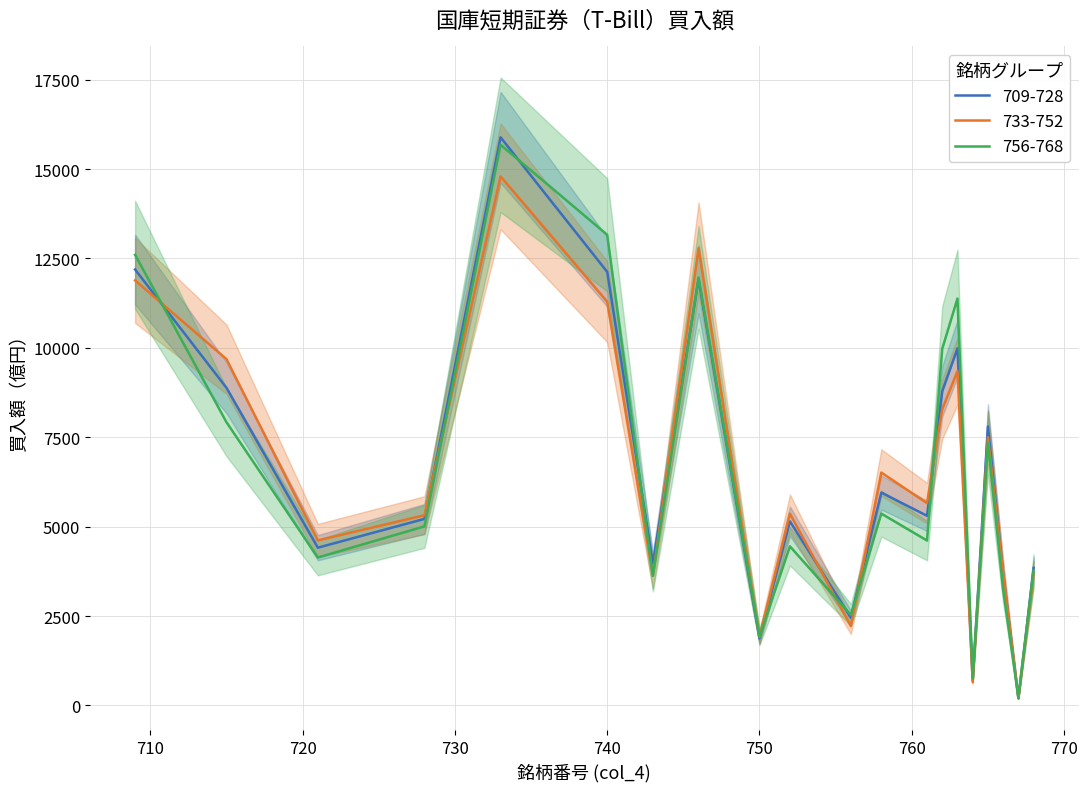

Is it true that the value at 763 is 9984?

True